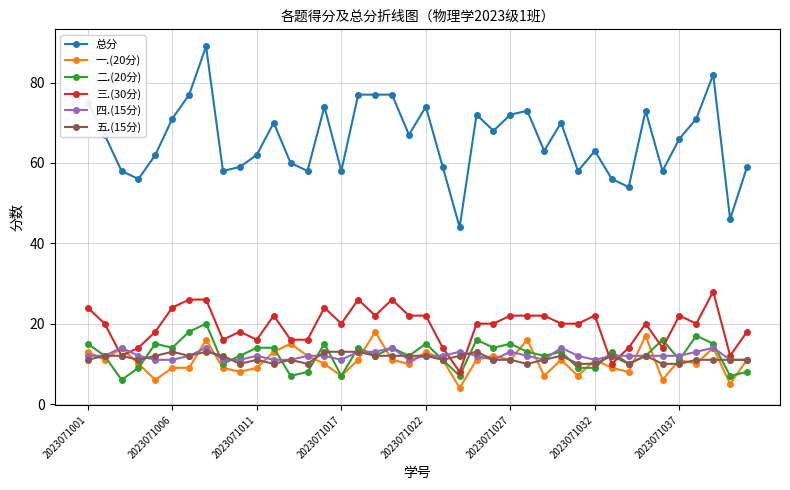

True or false: 四.(15分) has more than 2 points higher than both neighbors.

True